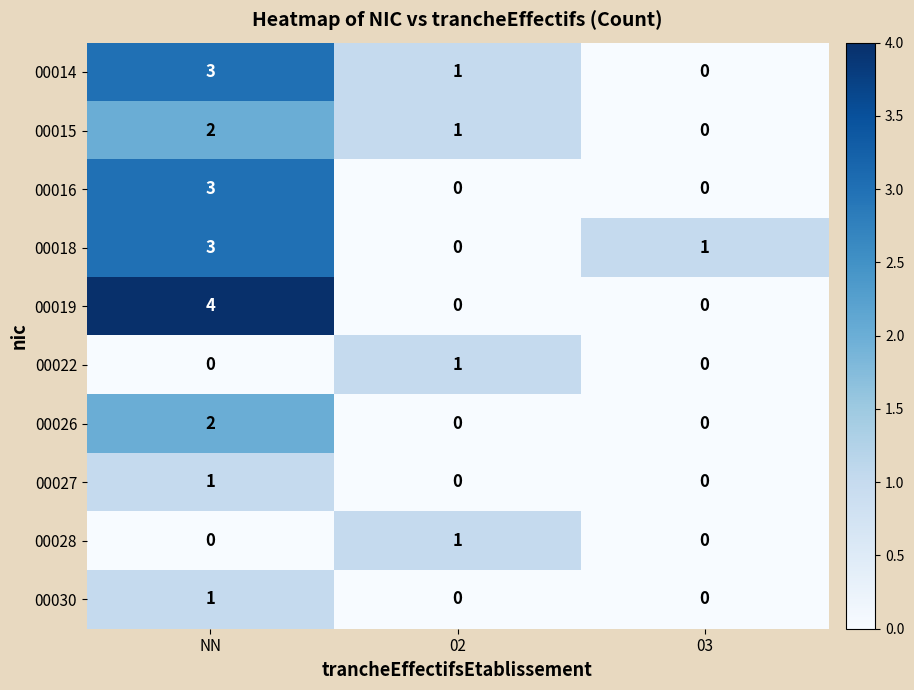

The 00016 series shows 2 at NN. True or false?

False